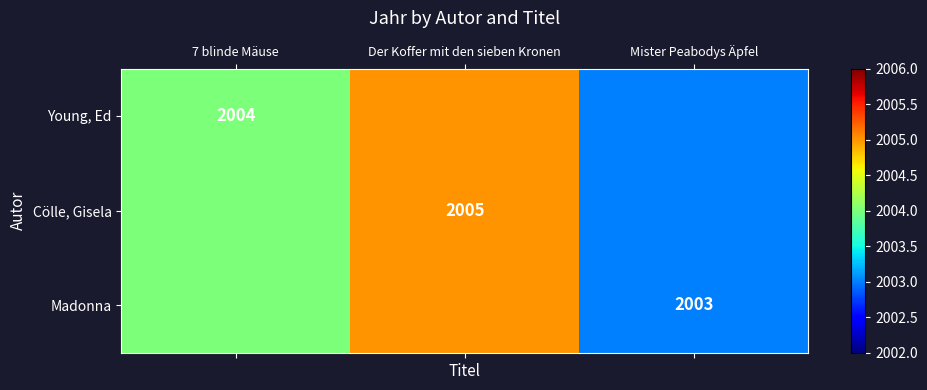

The Cölle, Gisela series shows 2005 at Der Koffer mit den sieben Kronen. True or false?

True